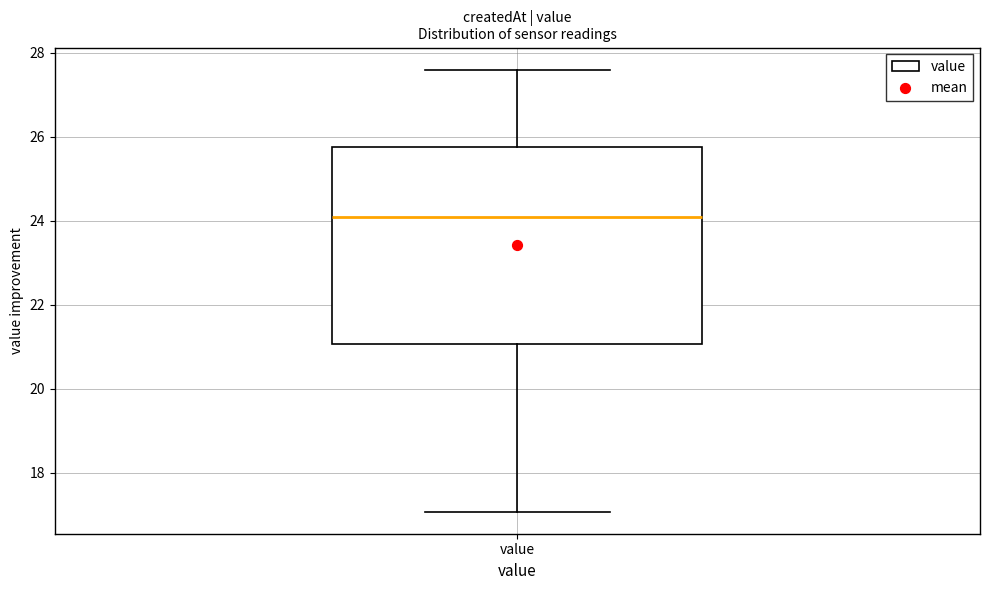

Transcribe this box plot: give where the median line is, the range the box spans, and where the two whiskers end, as read against the y-axis. The values are not printed on the chart, so give them approximately, as read against the axis.

median 24.0, box 21.0 to 25.8, whiskers 17.0 to 27.6